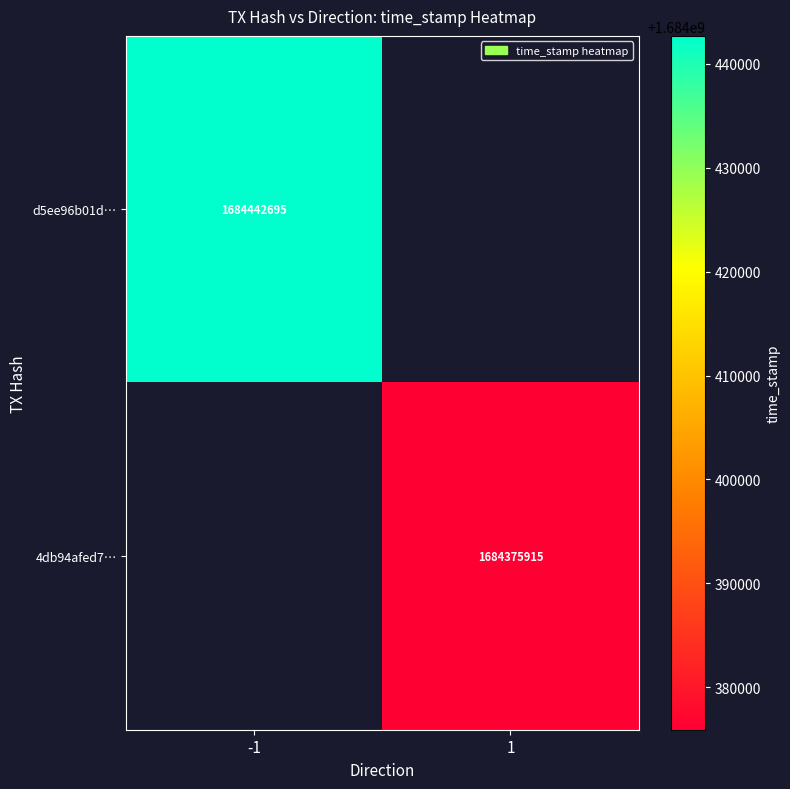

True or false: 4db94afed7… has a value of 394393871 at 1.

False